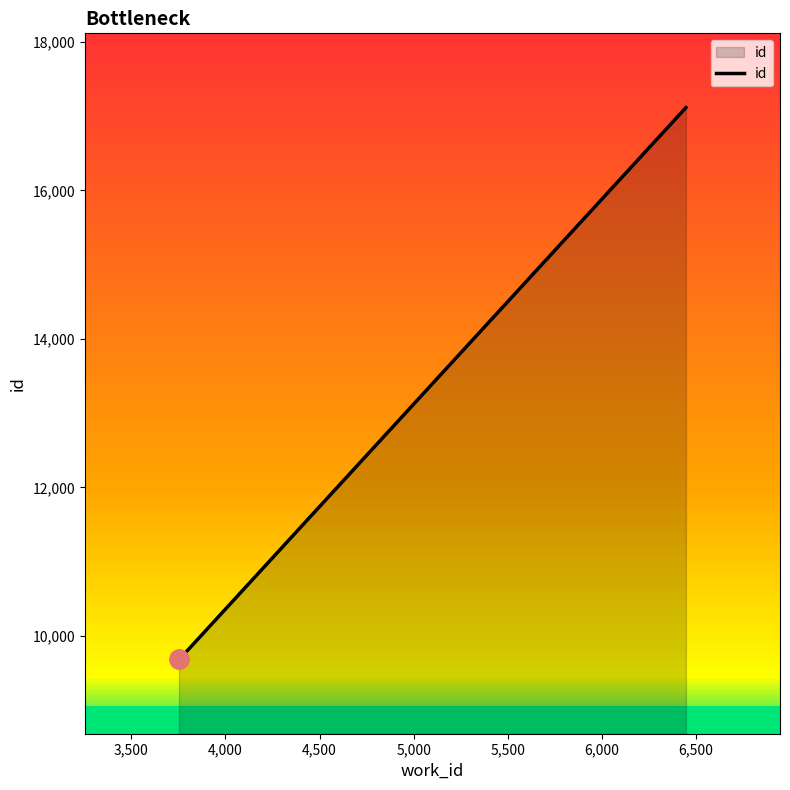

What is the average value?

12161